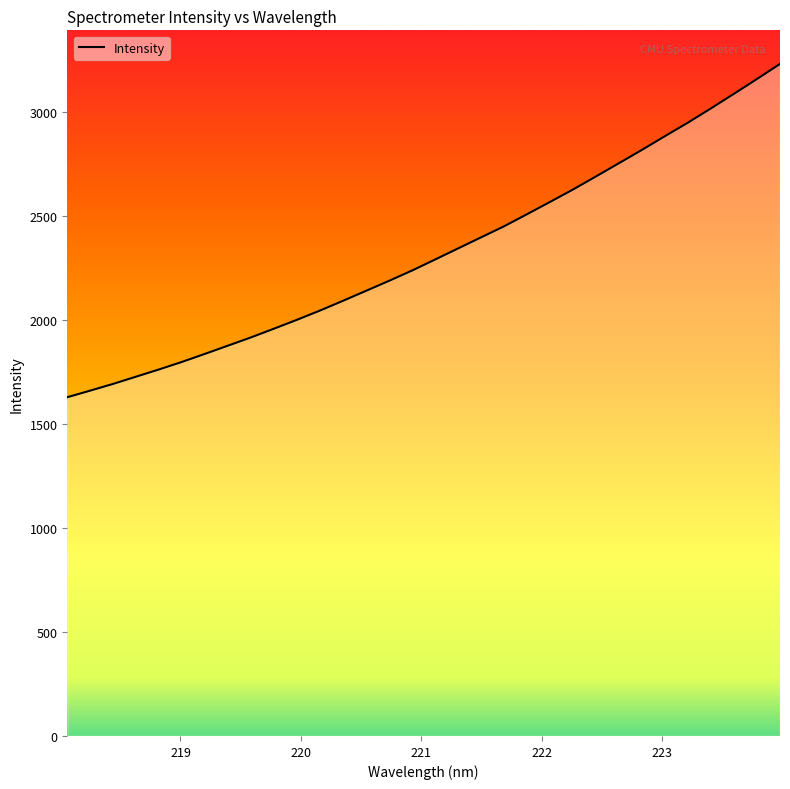

What is the average value?

2323.2